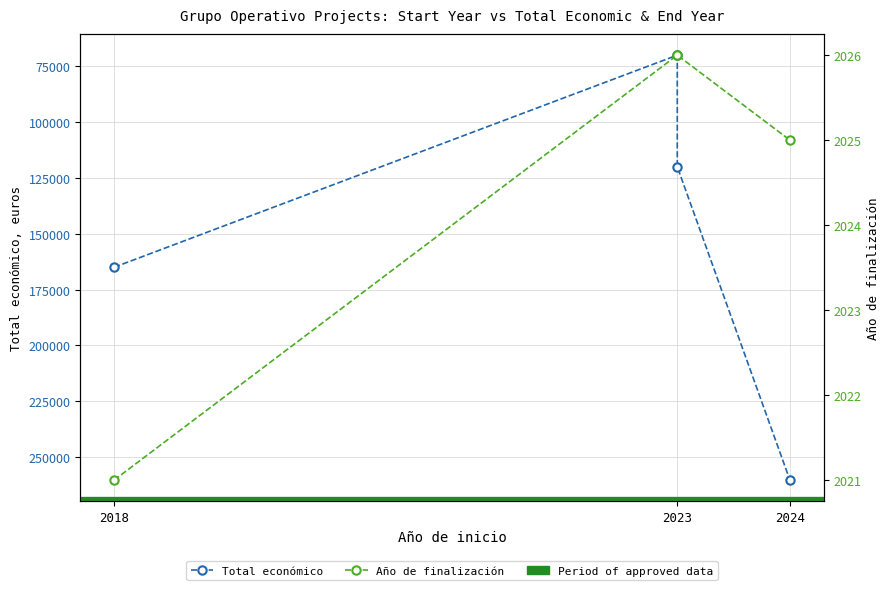

Is the value of Año de finalización at 2024 greater than the value of Total económico at 2024?

No